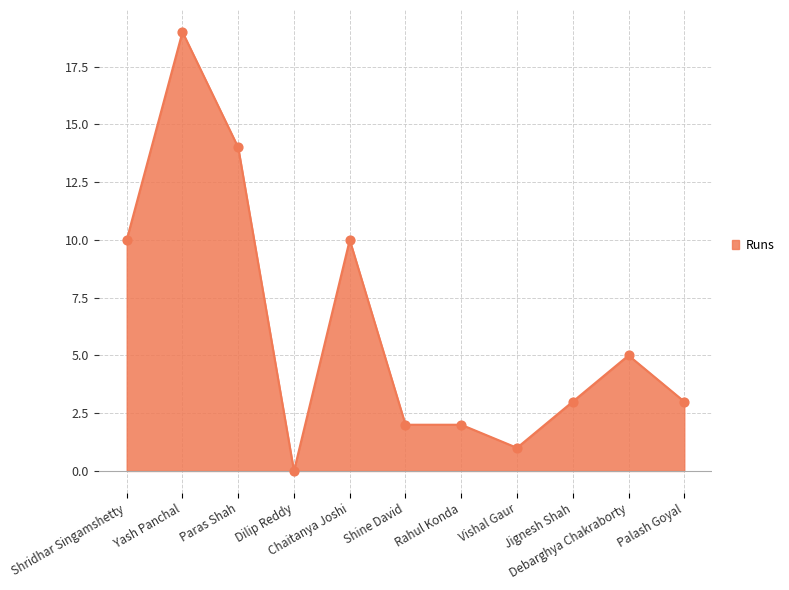

Approximately how many times larger is the value at Yash Panchal compared to Shridhar Singamshetty?

1.9